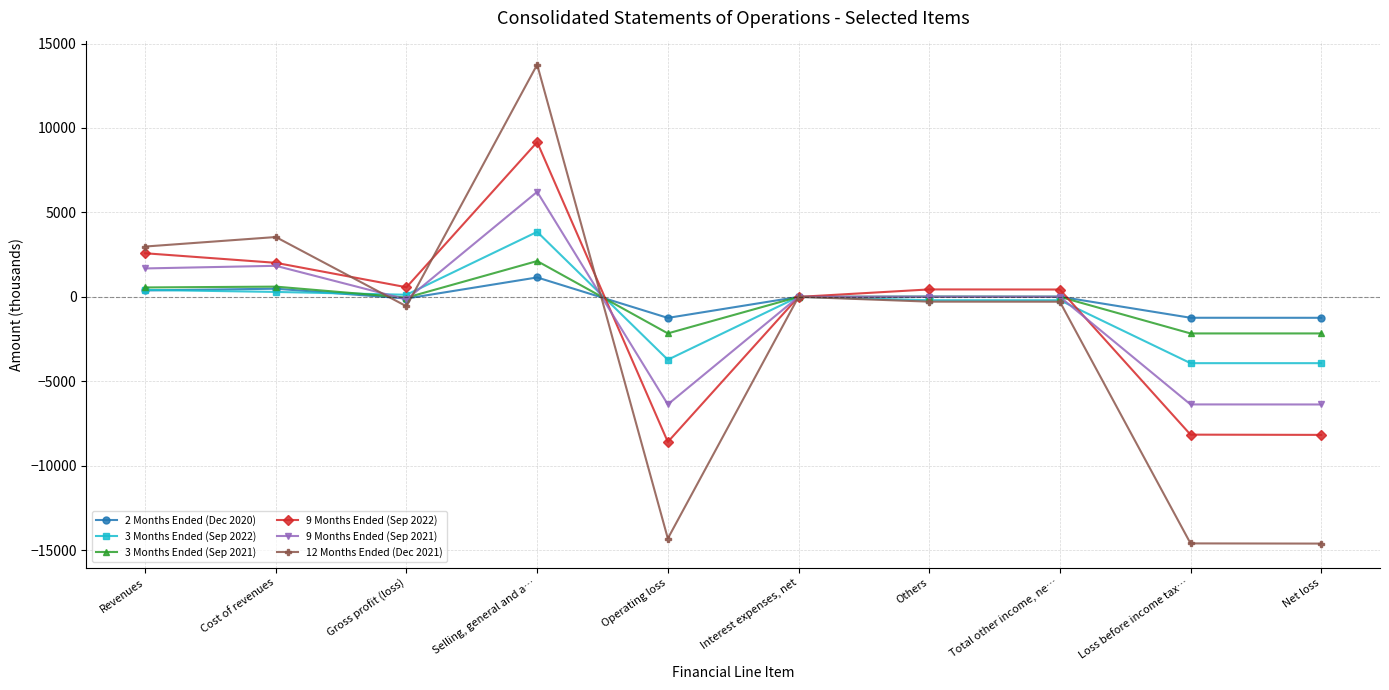

Which series has the widest spread of values?

12 Months Ended (Dec 2021)